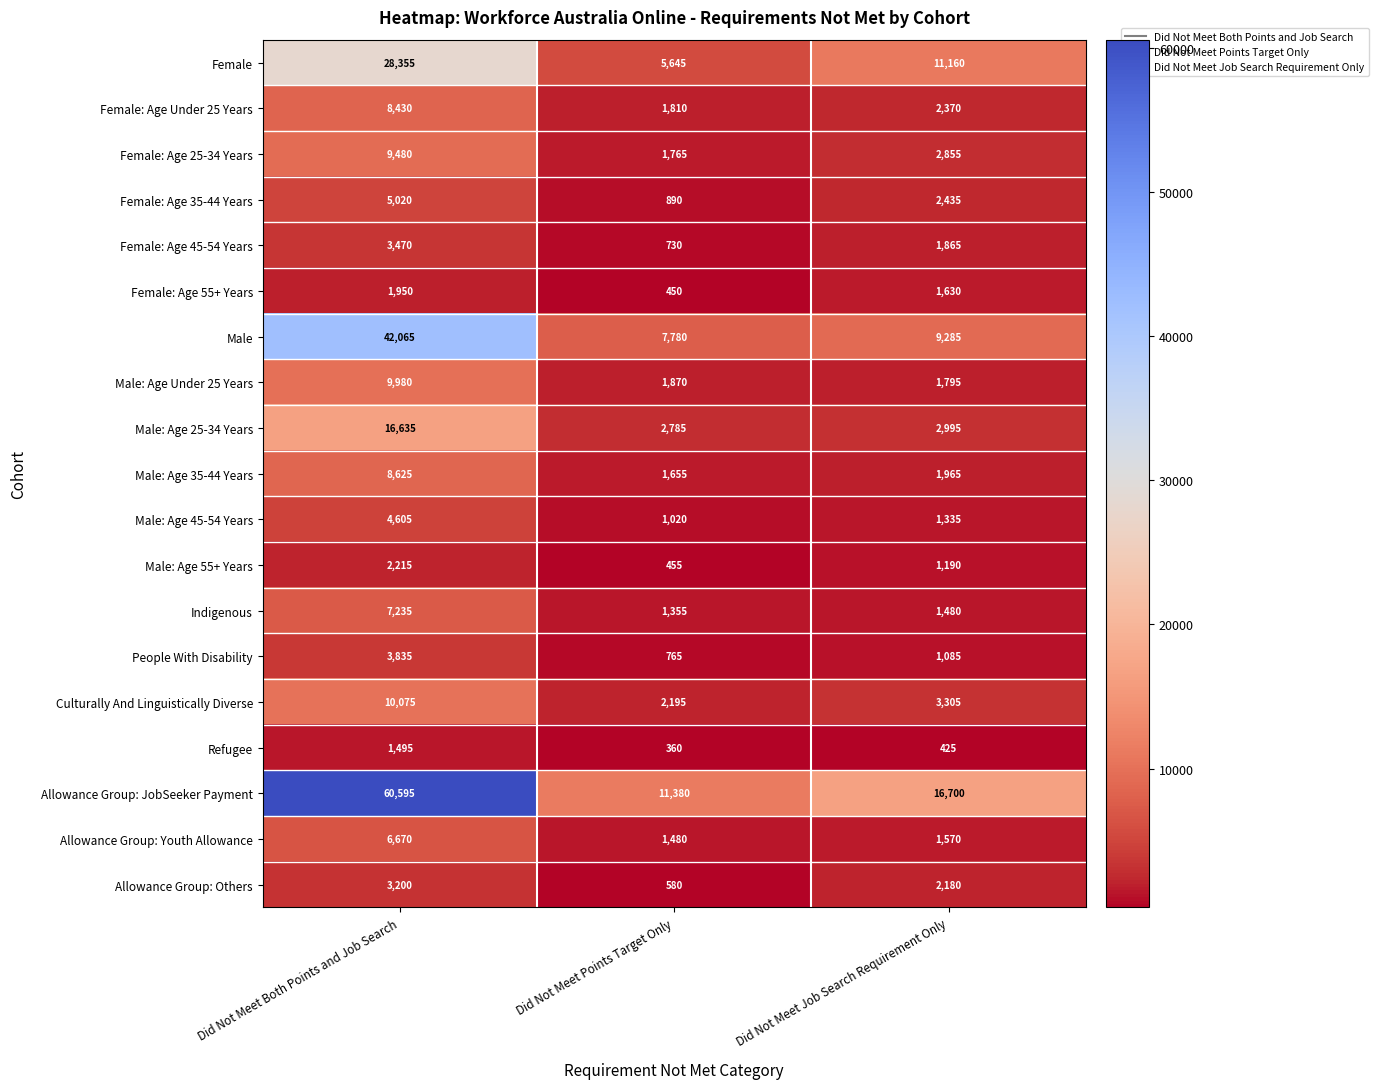

Which series has the largest range (max minus min)?

Allowance Group: JobSeeker Payment